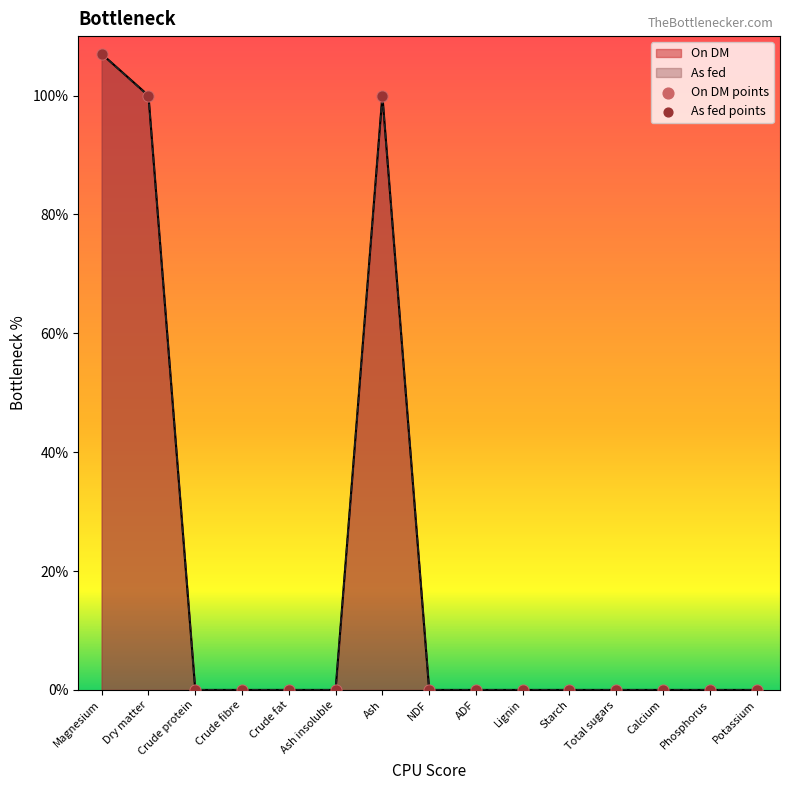

At how many categories does at least one series exceed 57?

3